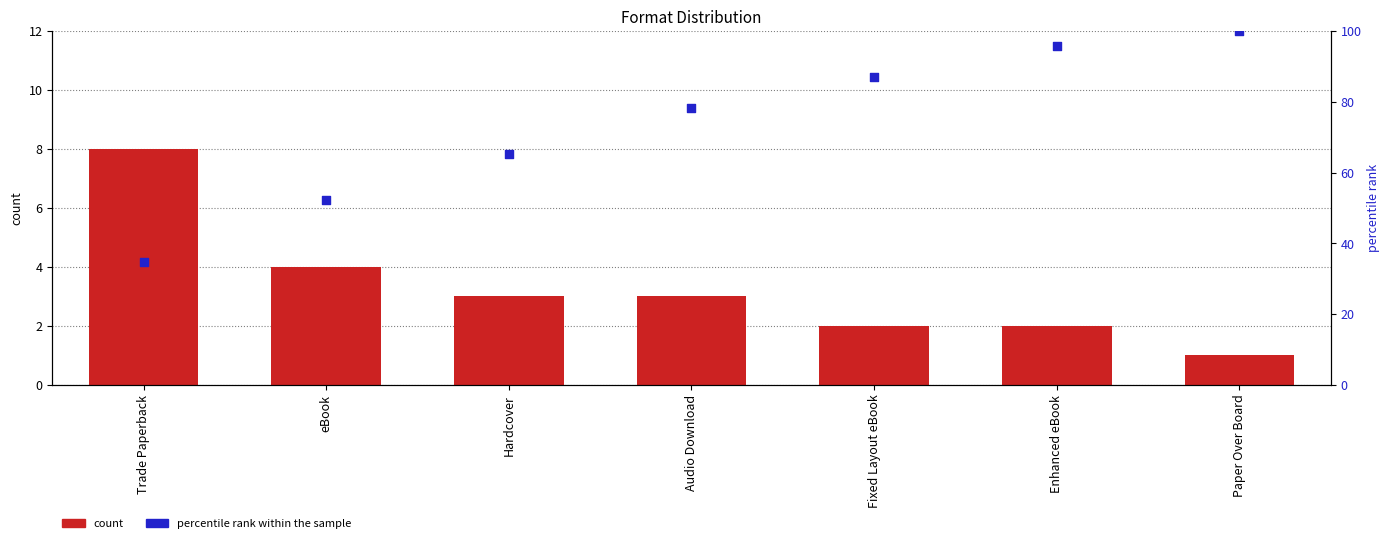

At which category is the sum across all series the highest?

Paper Over Board